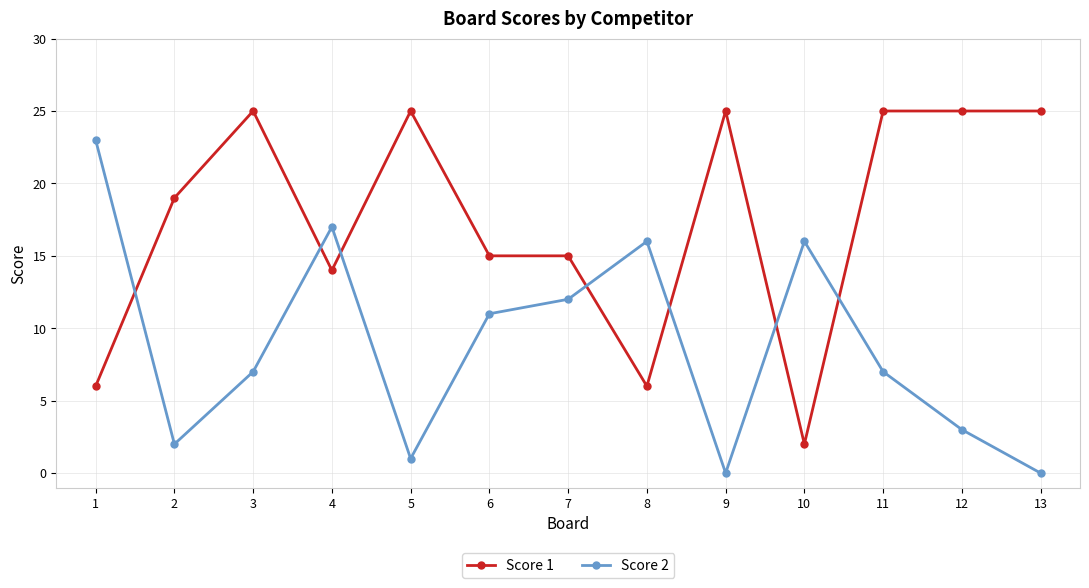

How many times do Score 2 and Score 1 cross each other?

7